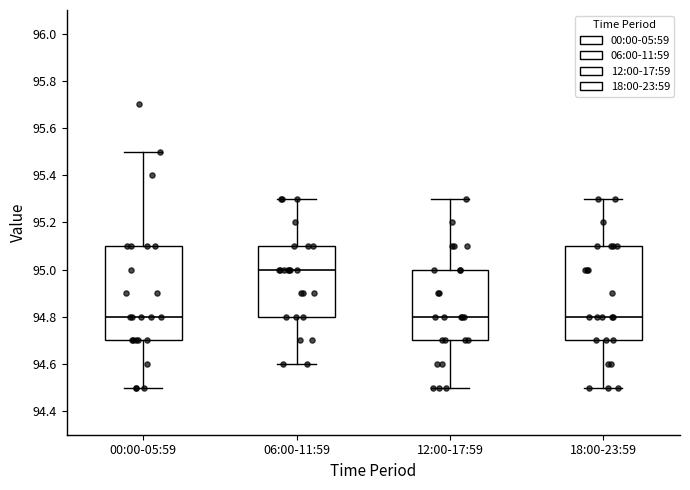

Reading left to right, transcribe this box plot: for each box, give where its median line is, the range the box spans, and where its two whiskers end, as read against the y-axis. The values are not printed on the chart, so give them approximately, as read against the axis.

00:00-05:59: median 94.8, box 94.7 to 95.1, whiskers 94.5 to 95.5
06:00-11:59: median 95.0, box 94.8 to 95.1, whiskers 94.6 to 95.3
12:00-17:59: median 94.8, box 94.7 to 95.0, whiskers 94.5 to 95.3
18:00-23:59: median 94.8, box 94.7 to 95.1, whiskers 94.5 to 95.3